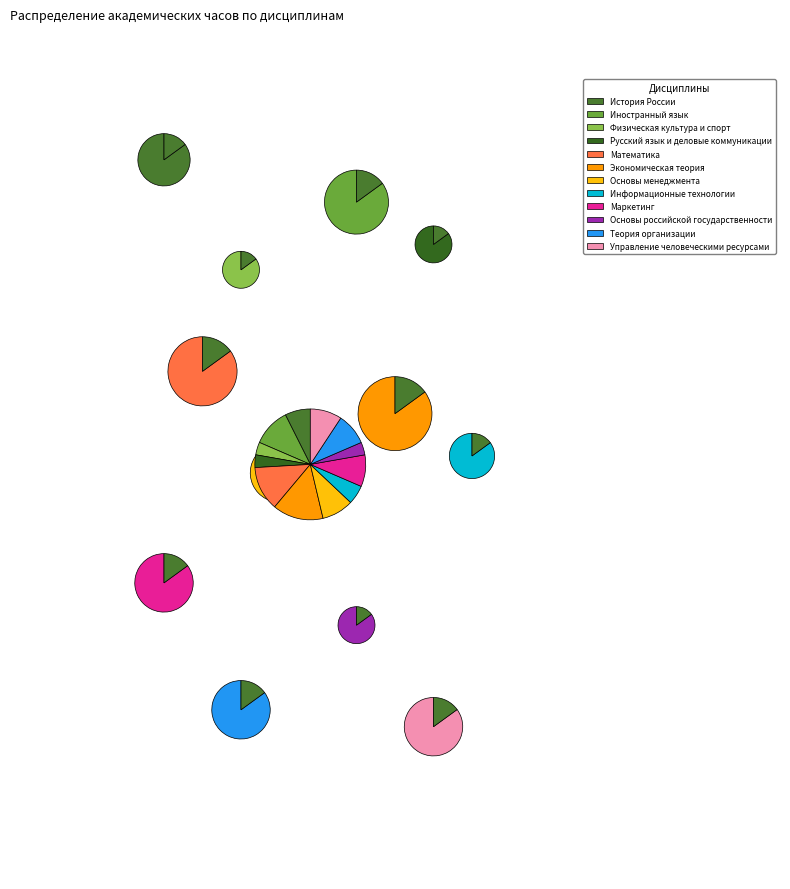

To the nearest percent, what is the combined percentage of Управление человеческими ресурсами and Основы российской государственности?

13%